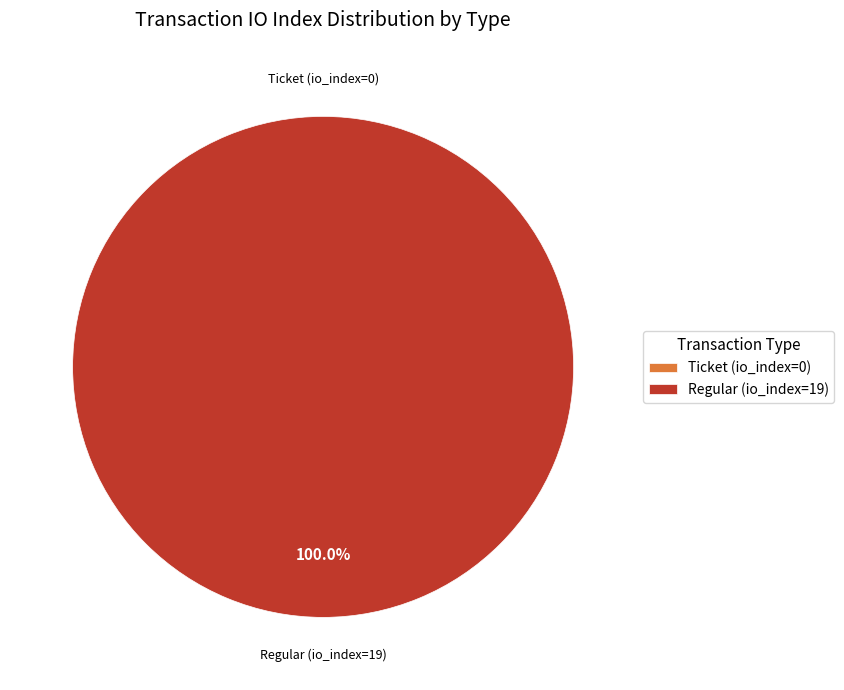

What is the largest slice in the pie chart?

Regular (io_index=19)